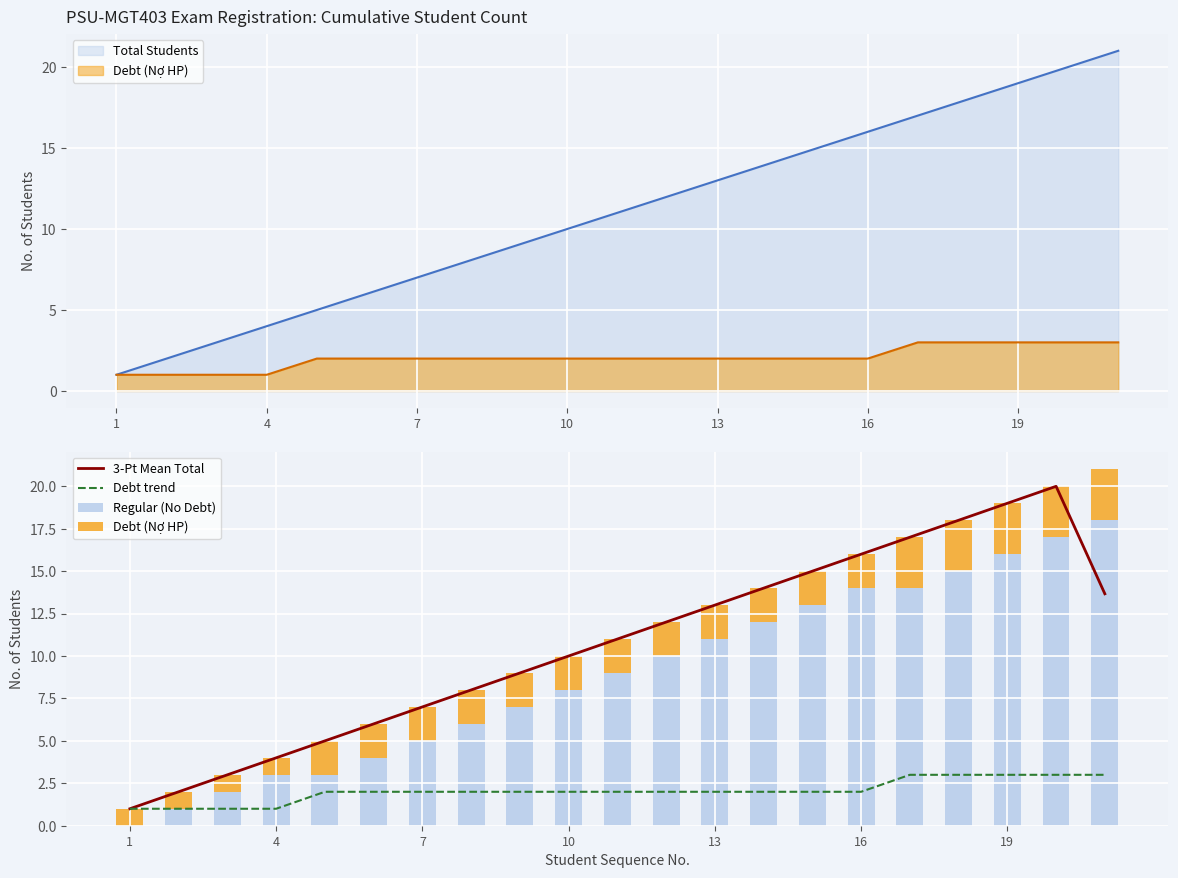

True or false: Debt trend has a value of 0.5 at 1.

False